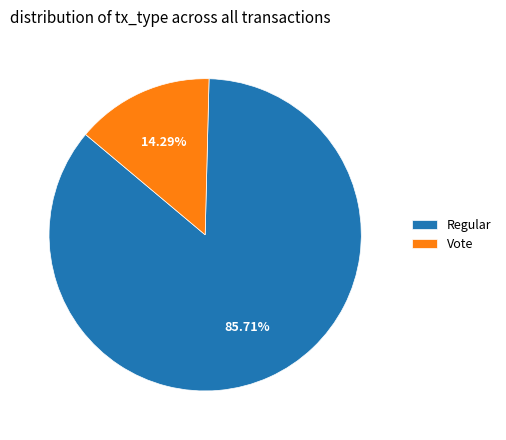

To the nearest percent, what is the difference between the Vote and Regular slice percentages?

71%